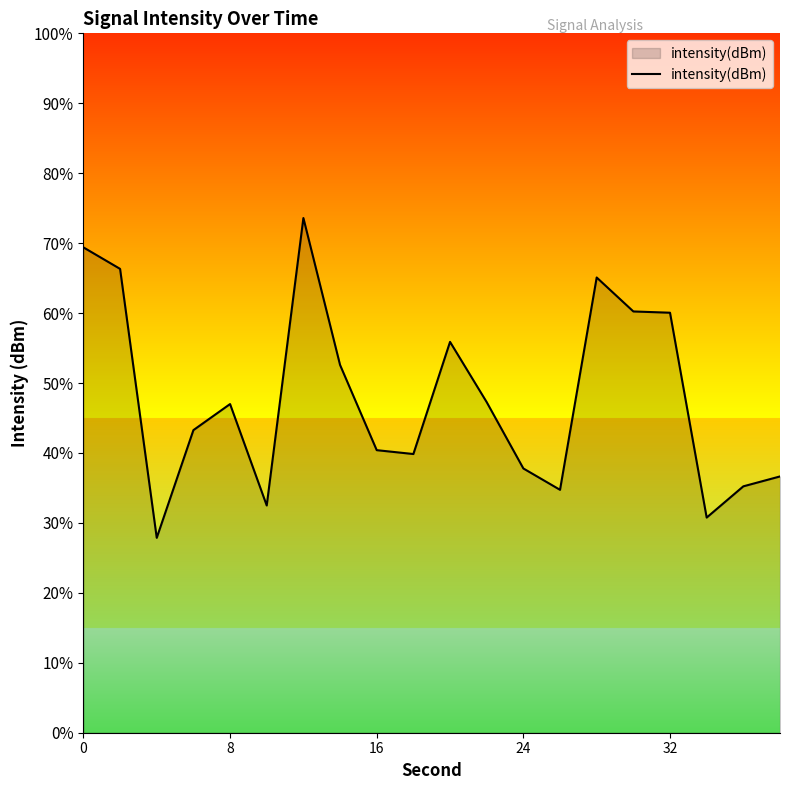

What is the maximum value shown in the chart?

73.6